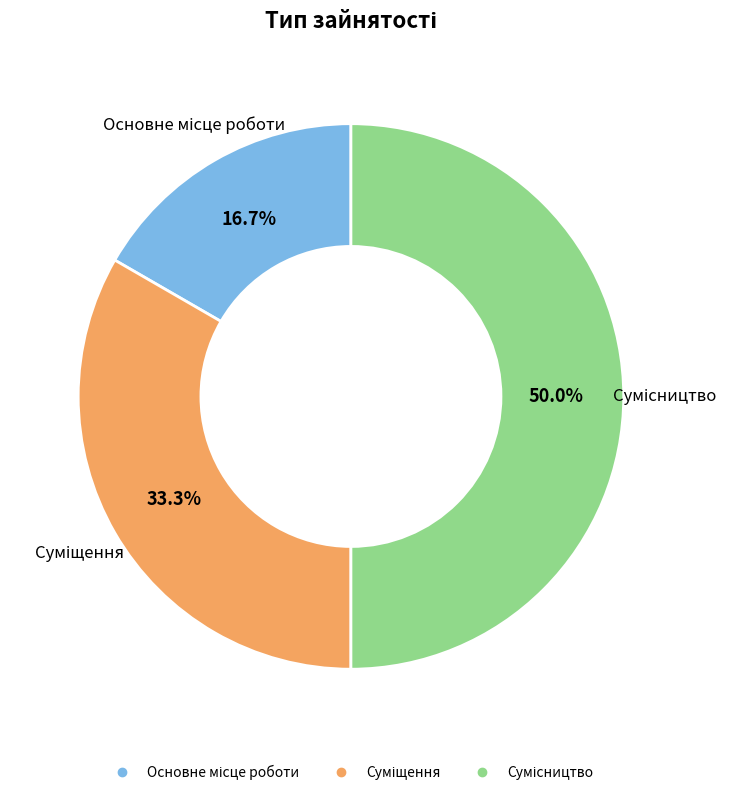

How many slices are in this pie chart?

3